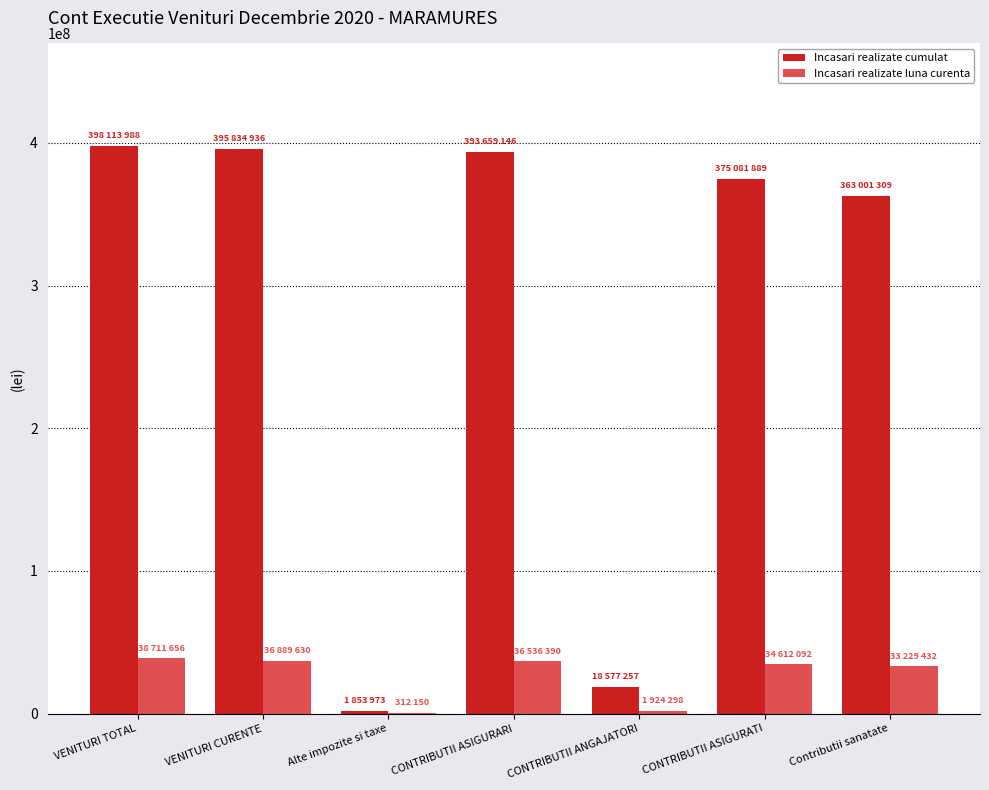

The Incasari realizate cumulat series shows 175691692 at VENITURI CURENTE. True or false?

False